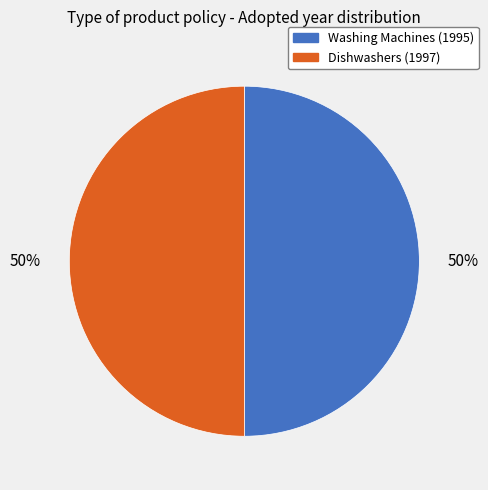

To the nearest percent, what is the average slice percentage?

50%